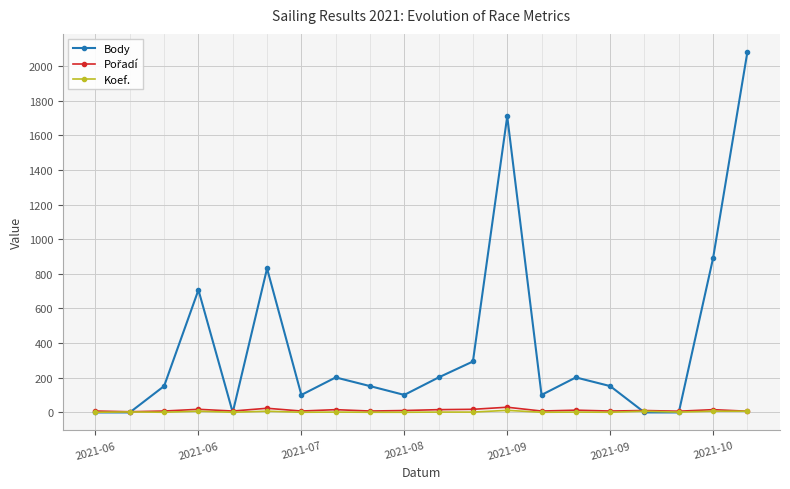

How many values in the Body series are below 152?

8